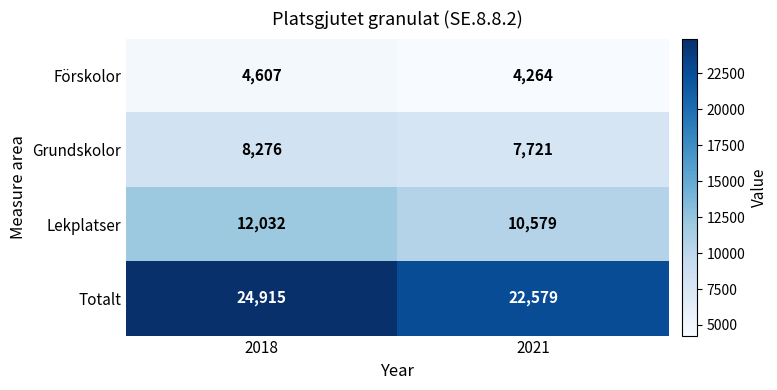

Reading left to right, extract all data points from this chart.

Förskolor: 2018=4607	2021=4264
Grundskolor: 2018=8276	2021=7721
Lekplatser: 2018=12032	2021=10579
Totalt: 2018=24915	2021=22579